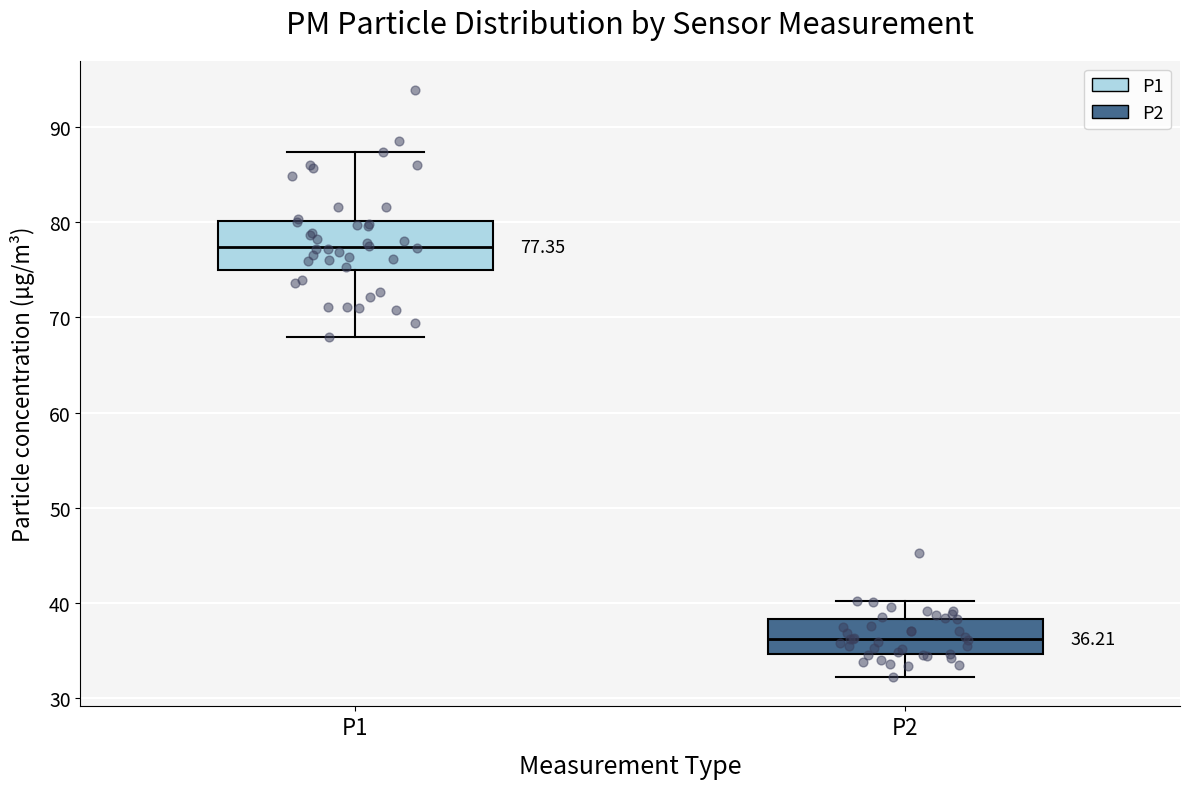

Comparing the boxes themselves (not the whiskers), which one is the tallest?

P1